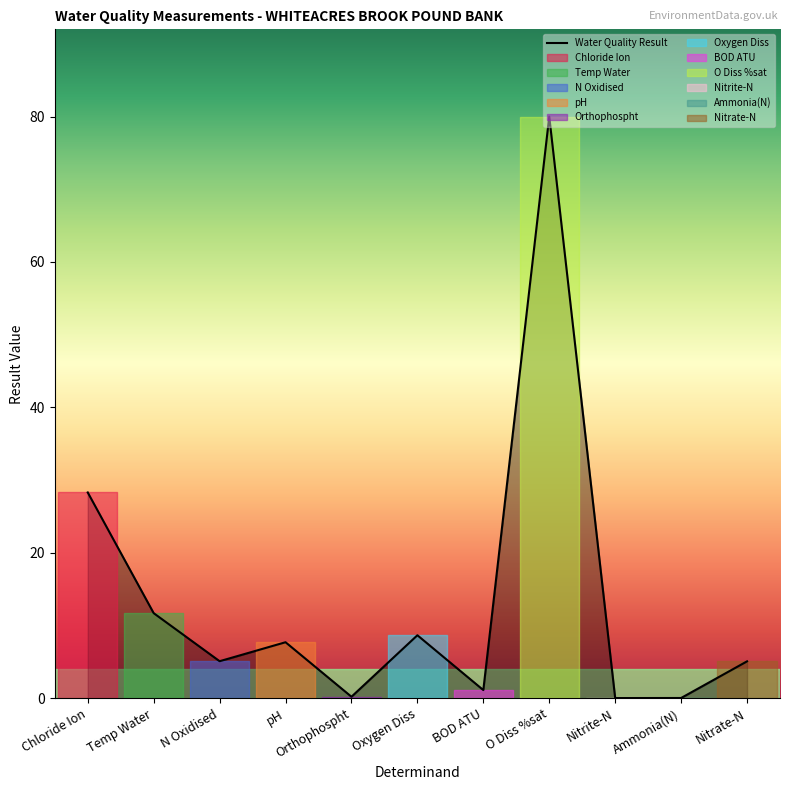

Reading left to right, transcribe all the data shown in this chart.

Chloride Ion=28.3	Temp Water=11.7	N Oxidised=5.1	pH=7.7	Orthophospht=0.2	Oxygen Diss=8.7	BOD ATU=1.1	O Diss %sat=80.0	Nitrite-N=0.0	Ammonia(N)=0.0	Nitrate-N=5.1